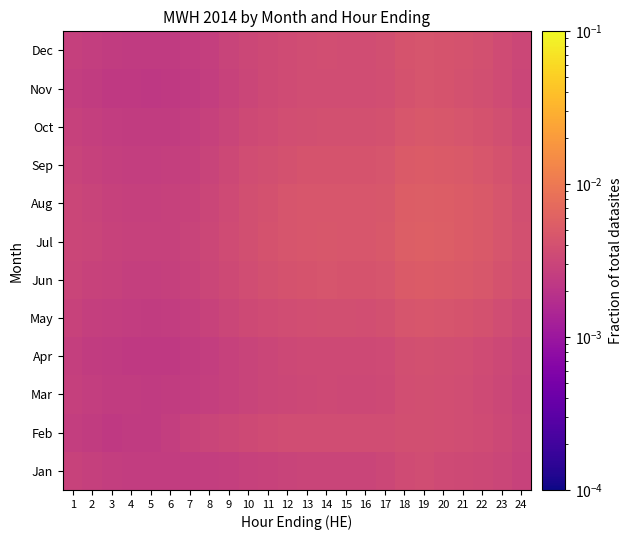

Reading left to right, what are all the values shown in this chart?

Jan: 1=0.0	2=0.0	3=0.0	4=0.0	5=0.0	6=0.0	7=0.0	8=0.0	9=0.0	10=0.0	11=0.0	12=0.0	13=0.0	14=0.0	15=0.0	16=0.0	17=0.0	18=0.0	19=0.0	20=0.0	21=0.0	22=0.0	23=0.0	24=0.0
Feb: 1=0.0	2=0.0	3=0.0	4=0.0	5=0.0	6=0.0	7=0.0	8=0.0	9=0.0	10=0.0	11=0.0	12=0.0	13=0.0	14=0.0	15=0.0	16=0.0	17=0.0	18=0.0	19=0.0	20=0.0	21=0.0	22=0.0	23=0.0	24=0.0
Mar: 1=0.0	2=0.0	3=0.0	4=0.0	5=0.0	6=0.0	7=0.0	8=0.0	9=0.0	10=0.0	11=0.0	12=0.0	13=0.0	14=0.0	15=0.0	16=0.0	17=0.0	18=0.0	19=0.0	20=0.0	21=0.0	22=0.0	23=0.0	24=0.0
Apr: 1=0.0	2=0.0	3=0.0	4=0.0	5=0.0	6=0.0	7=0.0	8=0.0	9=0.0	10=0.0	11=0.0	12=0.0	13=0.0	14=0.0	15=0.0	16=0.0	17=0.0	18=0.0	19=0.0	20=0.0	21=0.0	22=0.0	23=0.0	24=0.0
May: 1=0.0	2=0.0	3=0.0	4=0.0	5=0.0	6=0.0	7=0.0	8=0.0	9=0.0	10=0.0	11=0.0	12=0.0	13=0.0	14=0.0	15=0.0	16=0.0	17=0.0	18=0.0	19=0.0	20=0.0	21=0.0	22=0.0	23=0.0	24=0.0
Jun: 1=0.0	2=0.0	3=0.0	4=0.0	5=0.0	6=0.0	7=0.0	8=0.0	9=0.0	10=0.0	11=0.0	12=0.0	13=0.0	14=0.0	15=0.0	16=0.0	17=0.0	18=0.0	19=0.0	20=0.0	21=0.0	22=0.0	23=0.0	24=0.0
Jul: 1=0.0	2=0.0	3=0.0	4=0.0	5=0.0	6=0.0	7=0.0	8=0.0	9=0.0	10=0.0	11=0.0	12=0.0	13=0.0	14=0.0	15=0.0	16=0.0	17=0.0	18=0.0	19=0.0	20=0.0	21=0.0	22=0.0	23=0.0	24=0.0
Aug: 1=0.0	2=0.0	3=0.0	4=0.0	5=0.0	6=0.0	7=0.0	8=0.0	9=0.0	10=0.0	11=0.0	12=0.0	13=0.0	14=0.0	15=0.0	16=0.0	17=0.0	18=0.0	19=0.0	20=0.0	21=0.0	22=0.0	23=0.0	24=0.0
Sep: 1=0.0	2=0.0	3=0.0	4=0.0	5=0.0	6=0.0	7=0.0	8=0.0	9=0.0	10=0.0	11=0.0	12=0.0	13=0.0	14=0.0	15=0.0	16=0.0	17=0.0	18=0.0	19=0.0	20=0.0	21=0.0	22=0.0	23=0.0	24=0.0
Oct: 1=0.0	2=0.0	3=0.0	4=0.0	5=0.0	6=0.0	7=0.0	8=0.0	9=0.0	10=0.0	11=0.0	12=0.0	13=0.0	14=0.0	15=0.0	16=0.0	17=0.0	18=0.0	19=0.0	20=0.0	21=0.0	22=0.0	23=0.0	24=0.0
Nov: 1=0.0	2=0.0	3=0.0	4=0.0	5=0.0	6=0.0	7=0.0	8=0.0	9=0.0	10=0.0	11=0.0	12=0.0	13=0.0	14=0.0	15=0.0	16=0.0	17=0.0	18=0.0	19=0.0	20=0.0	21=0.0	22=0.0	23=0.0	24=0.0
Dec: 1=0.0	2=0.0	3=0.0	4=0.0	5=0.0	6=0.0	7=0.0	8=0.0	9=0.0	10=0.0	11=0.0	12=0.0	13=0.0	14=0.0	15=0.0	16=0.0	17=0.0	18=0.0	19=0.0	20=0.0	21=0.0	22=0.0	23=0.0	24=0.0